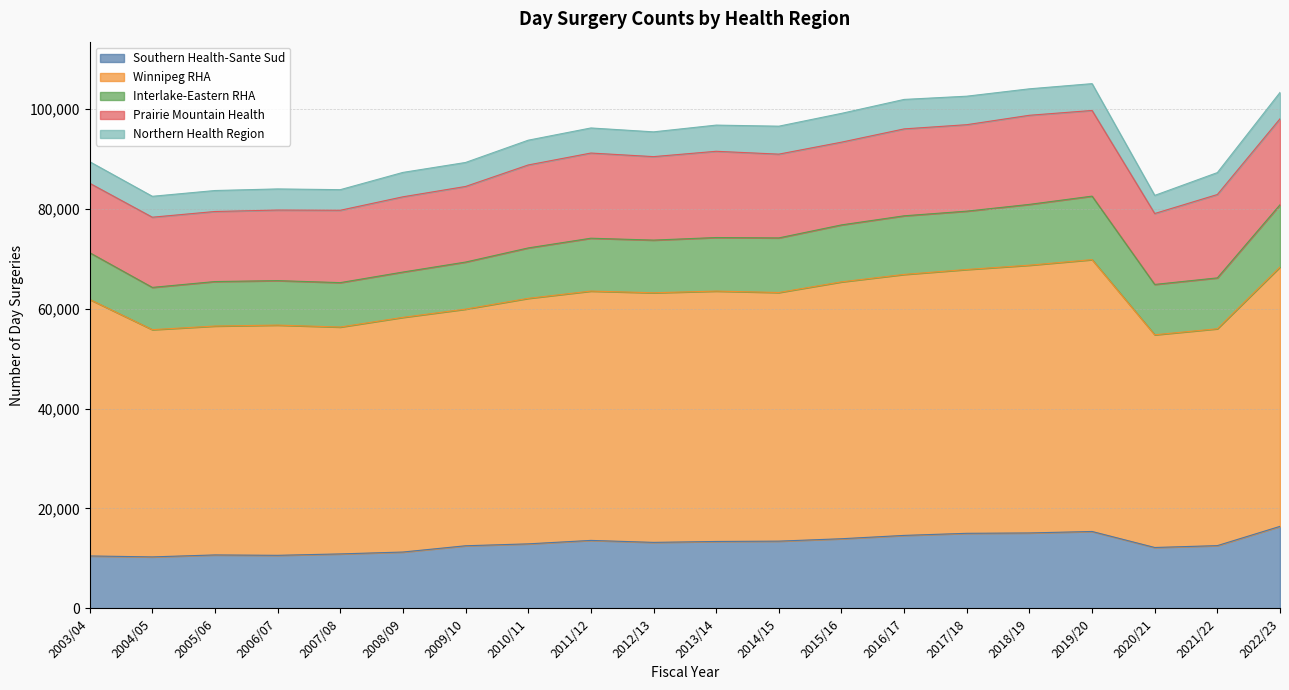

True or false: Interlake-Eastern RHA and Southern Health-Sante Sud intersect in this chart.

False